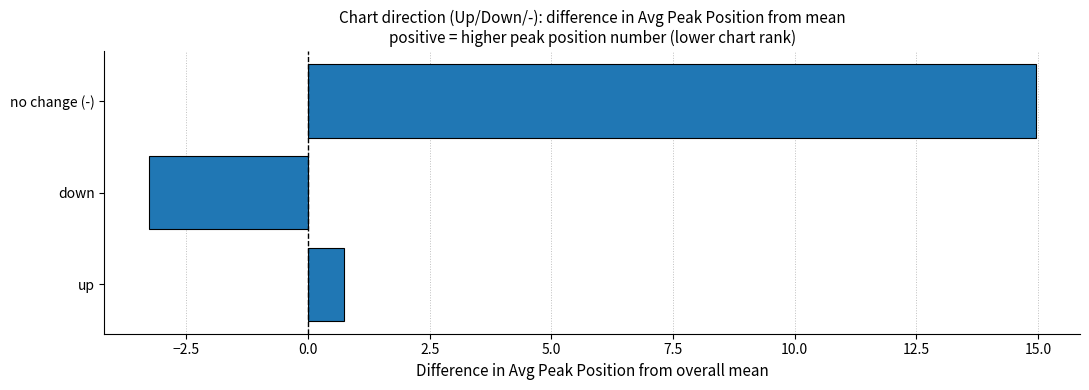

What is the change in value from up to no change (-)?

+14.2